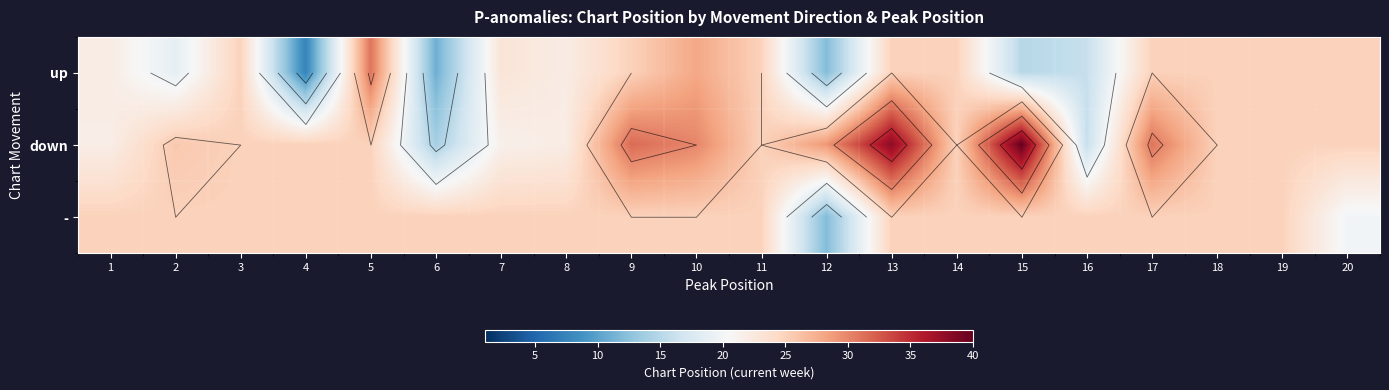

True or false: - has a value of 25.0 at 4.

True